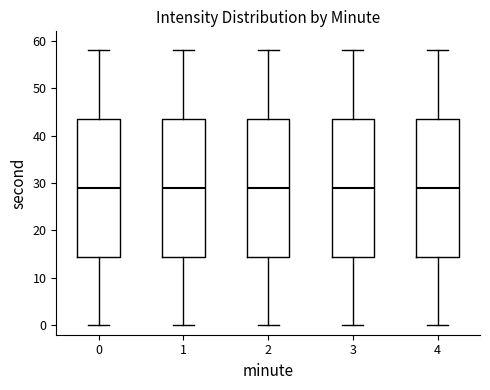

Where does the upper whisker of the box at x = 4 end on the y-axis? The values are not printed on the chart, so give them approximately, as read against the axis.

58